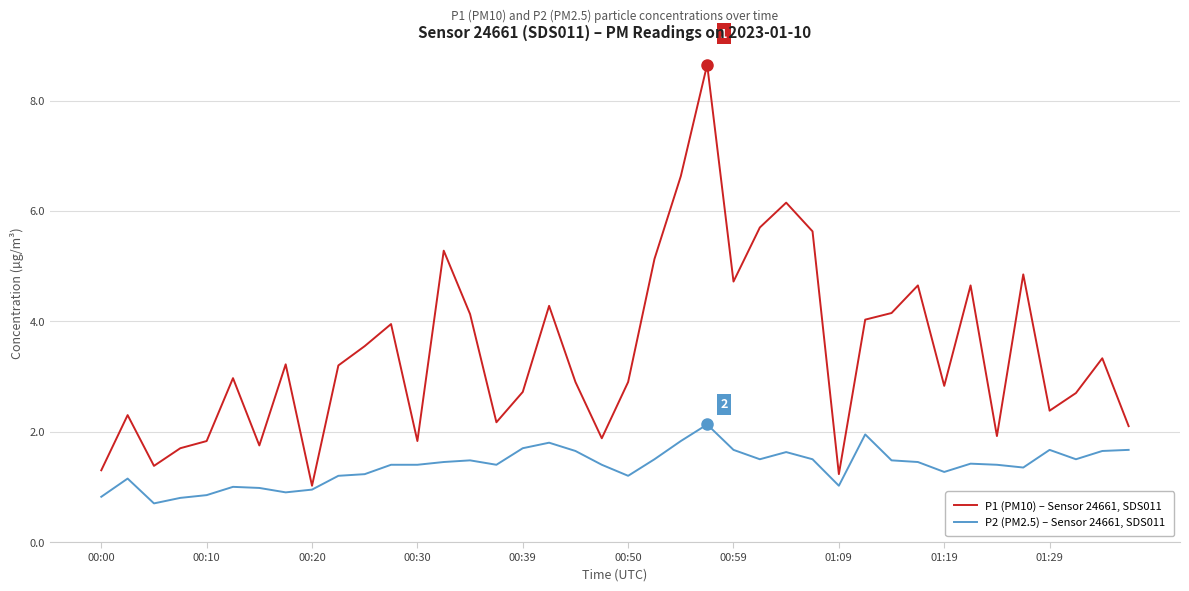

What are all the series names shown in the legend?

P1 (PM10) – Sensor 24661, SDS011, P2 (PM2.5) – Sensor 24661, SDS011